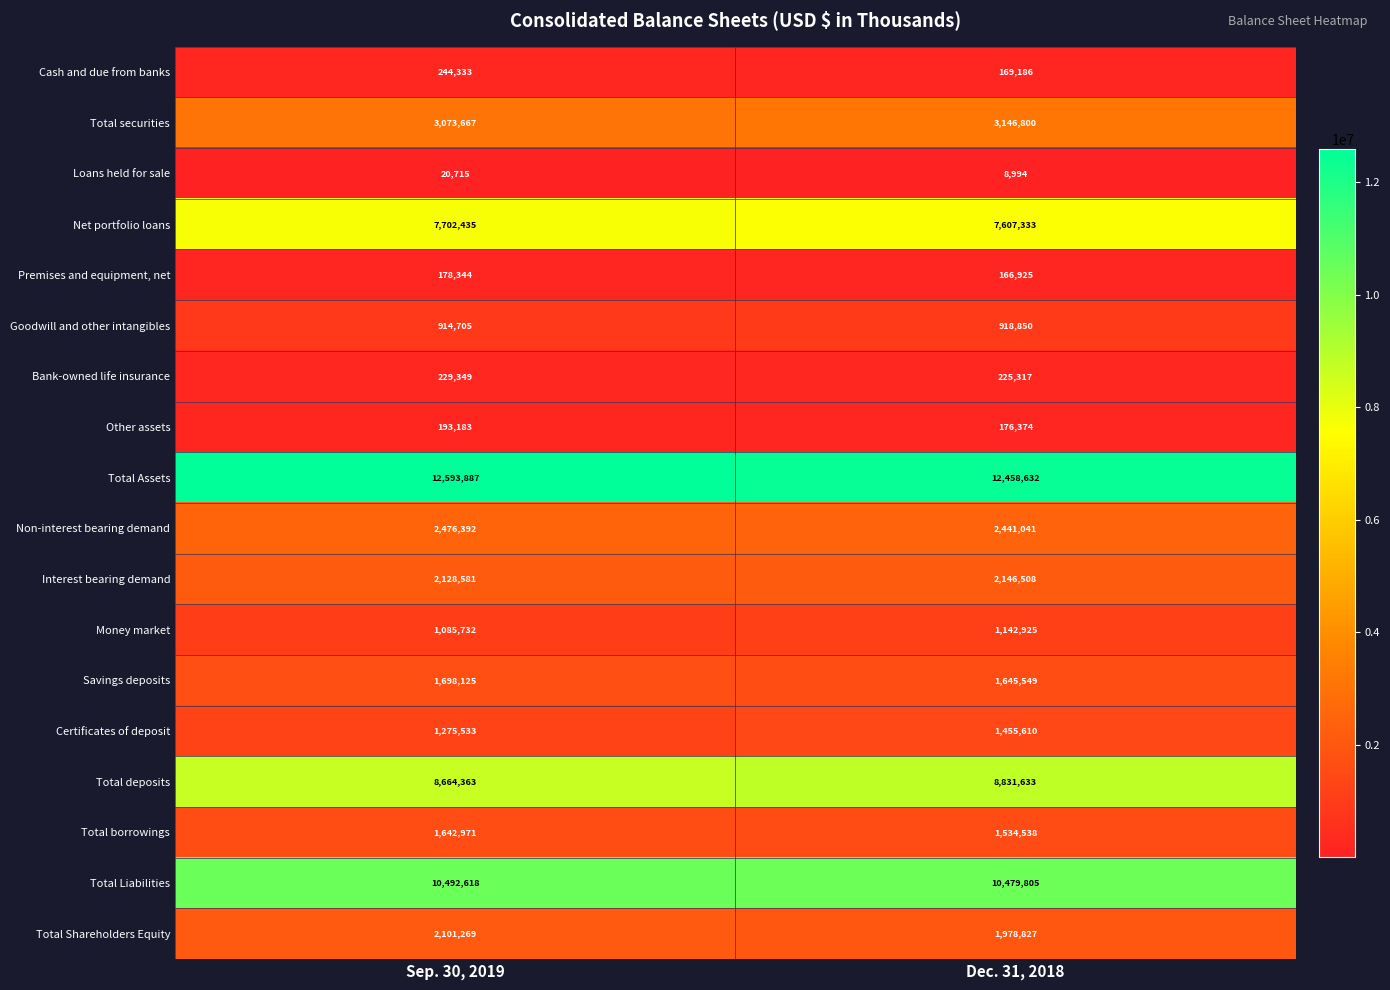

What is the lowest value of the Total deposits series?

8664363